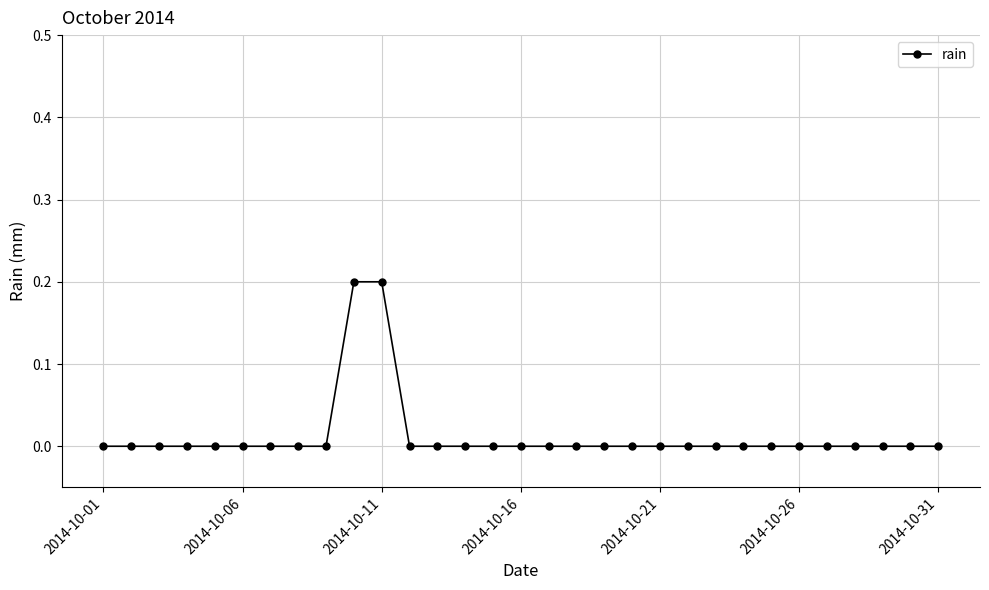

Is this an area chart (filled region under the line)?

No